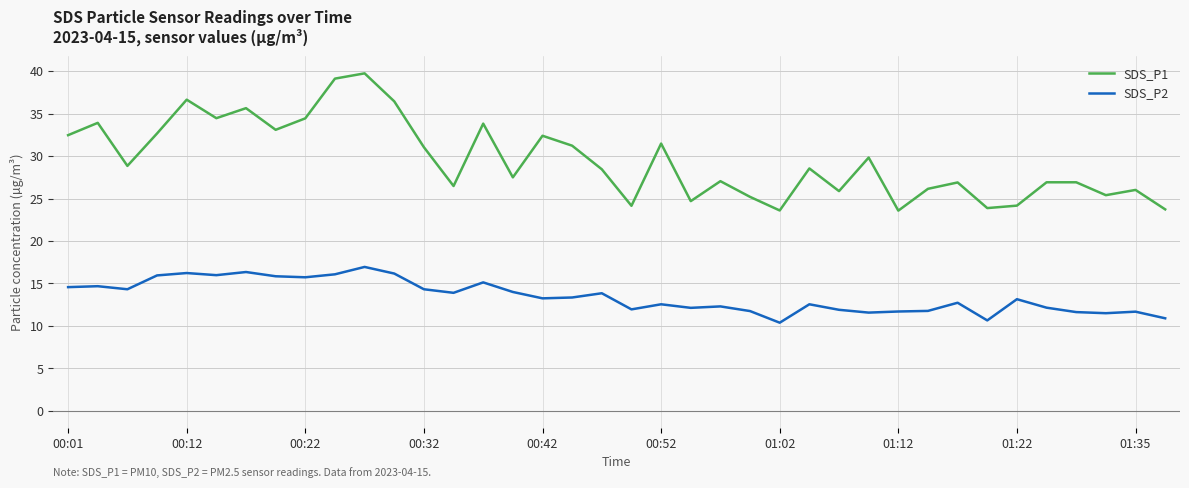

What is the minimum value for SDS_P1?

23.6